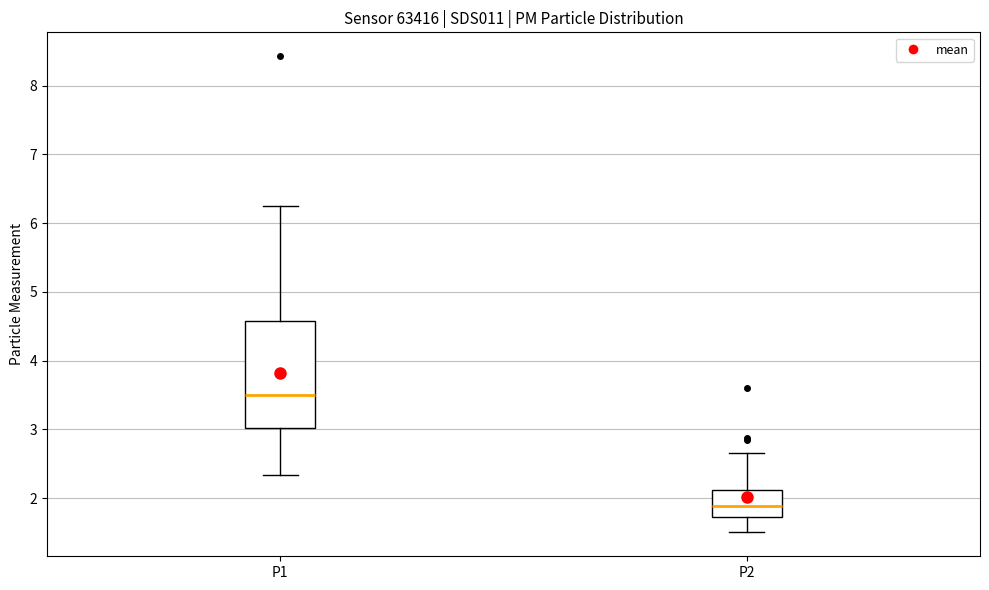

Reading left to right, transcribe this box plot: for each box, give where its median line is, the range the box spans, and where its two whiskers end, as read against the y-axis. The values are not printed on the chart, so give them approximately, as read against the axis.

P1: median 3.5, box 3.0 to 4.6, whiskers 2.3 to 6.3
P2: median 1.9, box 1.7 to 2.1, whiskers 1.5 to 2.7